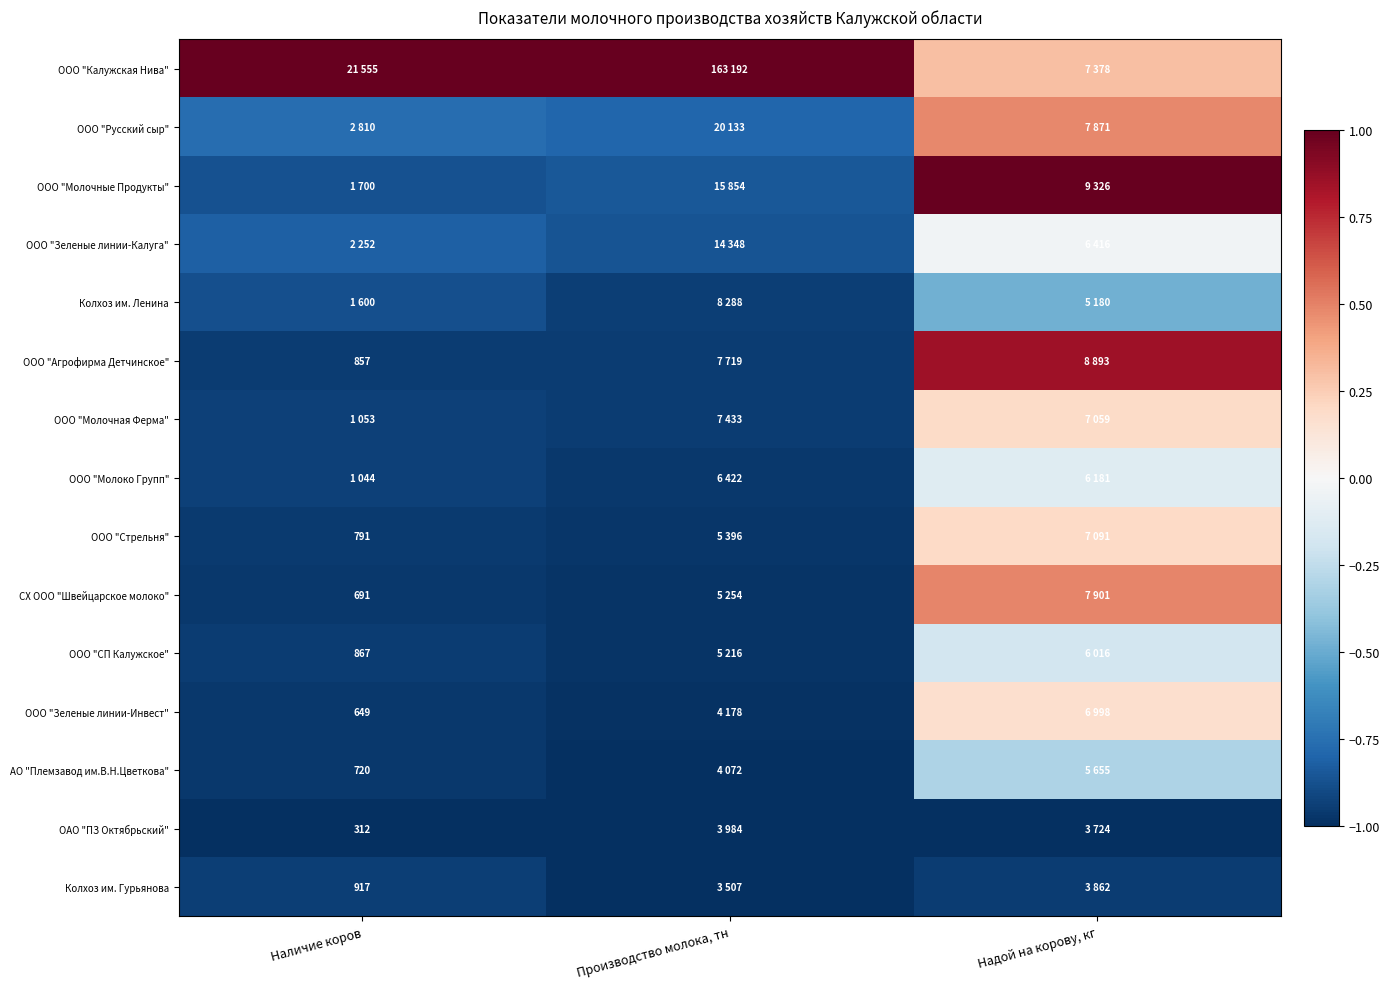

True or false: ООО "Зеленые линии-Инвест" has a value of -1.5 at Наличие коров.

False